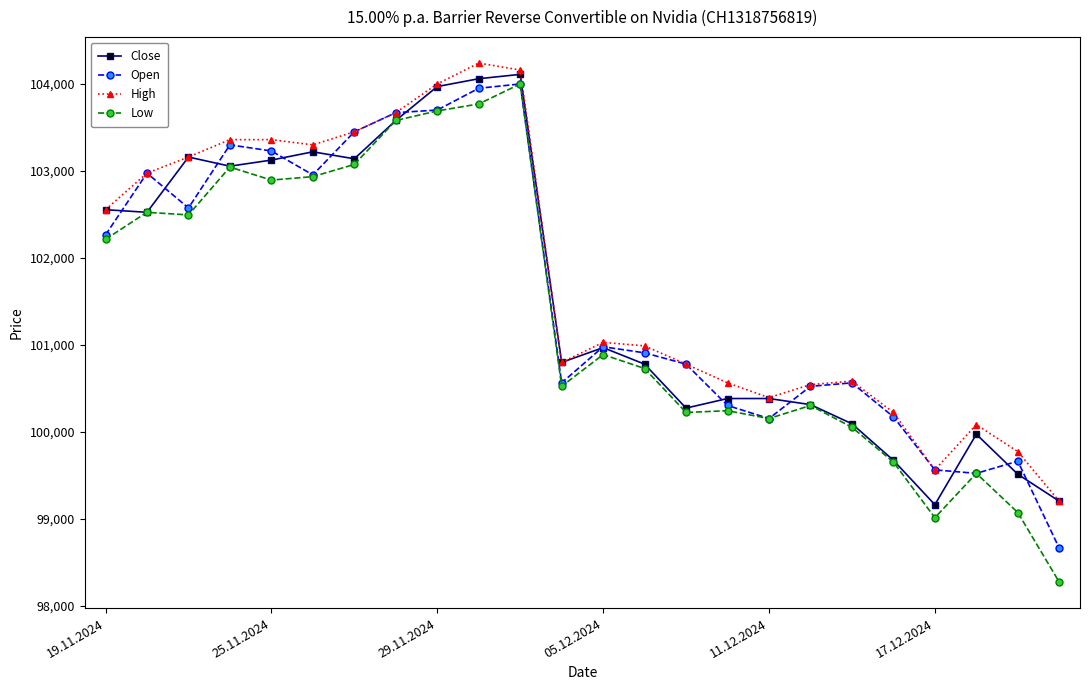

What is the maximum value for High?

104235